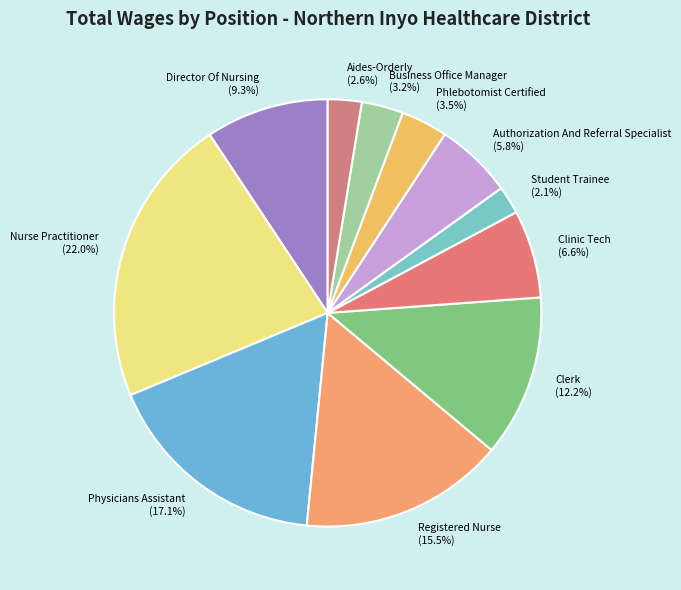

Between Clinic Tech (6.6%) and Director Of Nursing (9.3%), which is larger?

Director Of Nursing (9.3%)